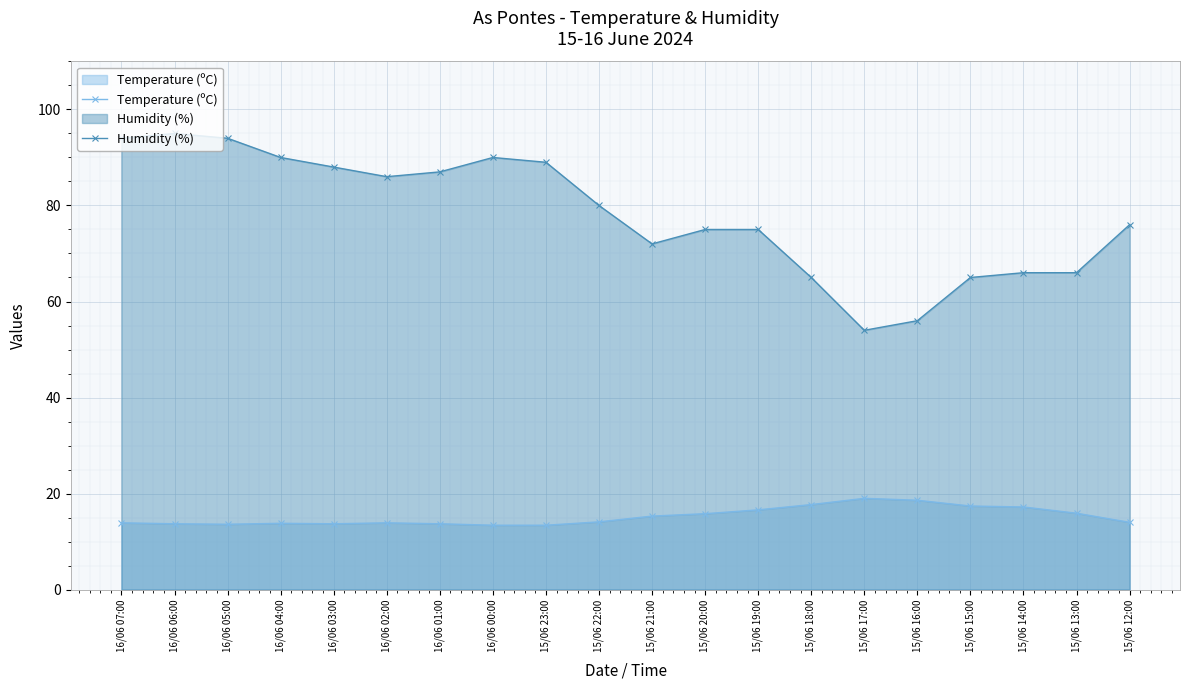

What is the difference between the Humidity (%) values at 15/06 23:00 and 16/06 04:00?

1.0